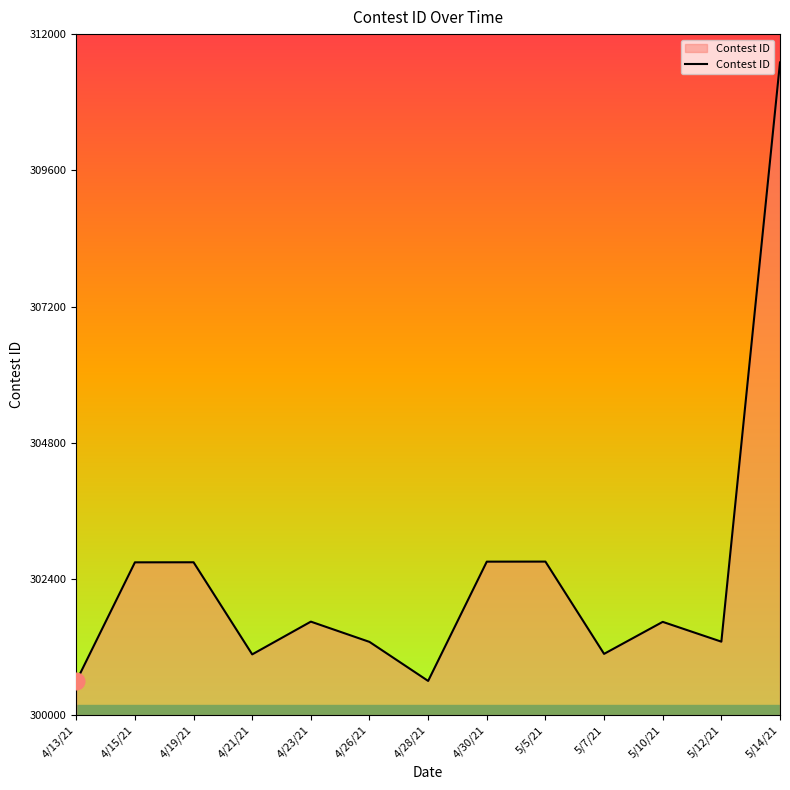

What is the difference between the values at 4/26/21 and 5/5/21?

1415